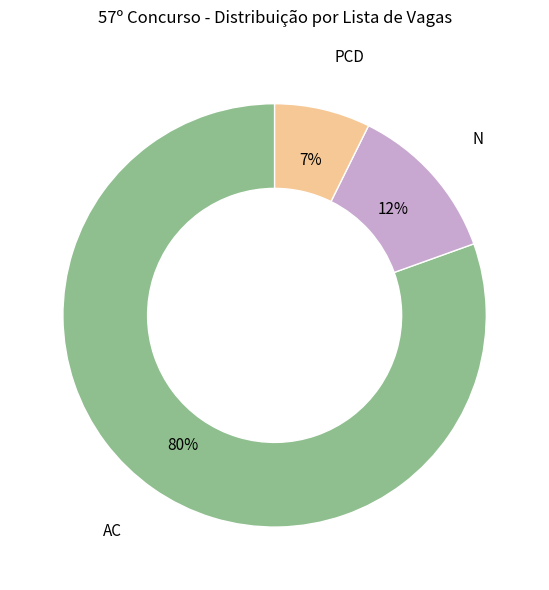

Is there any slice that represents more than half of the pie?

Yes